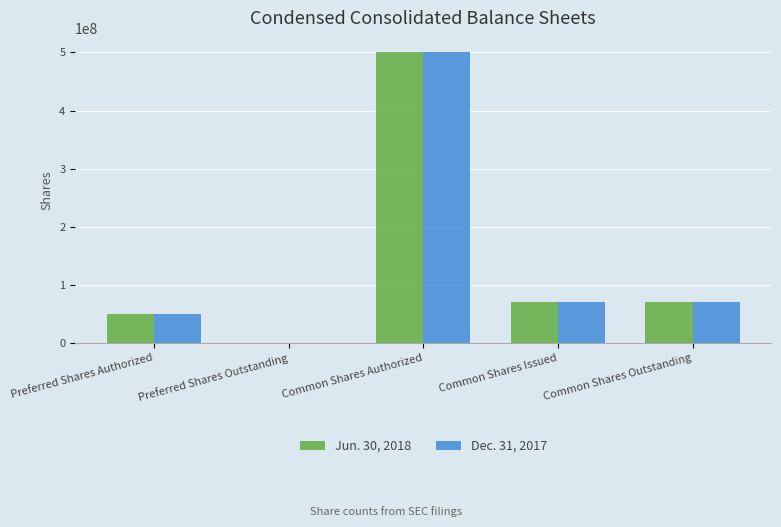

True or false: Dec. 31, 2017 has a value of 18375536 at Preferred Shares Authorized.

False